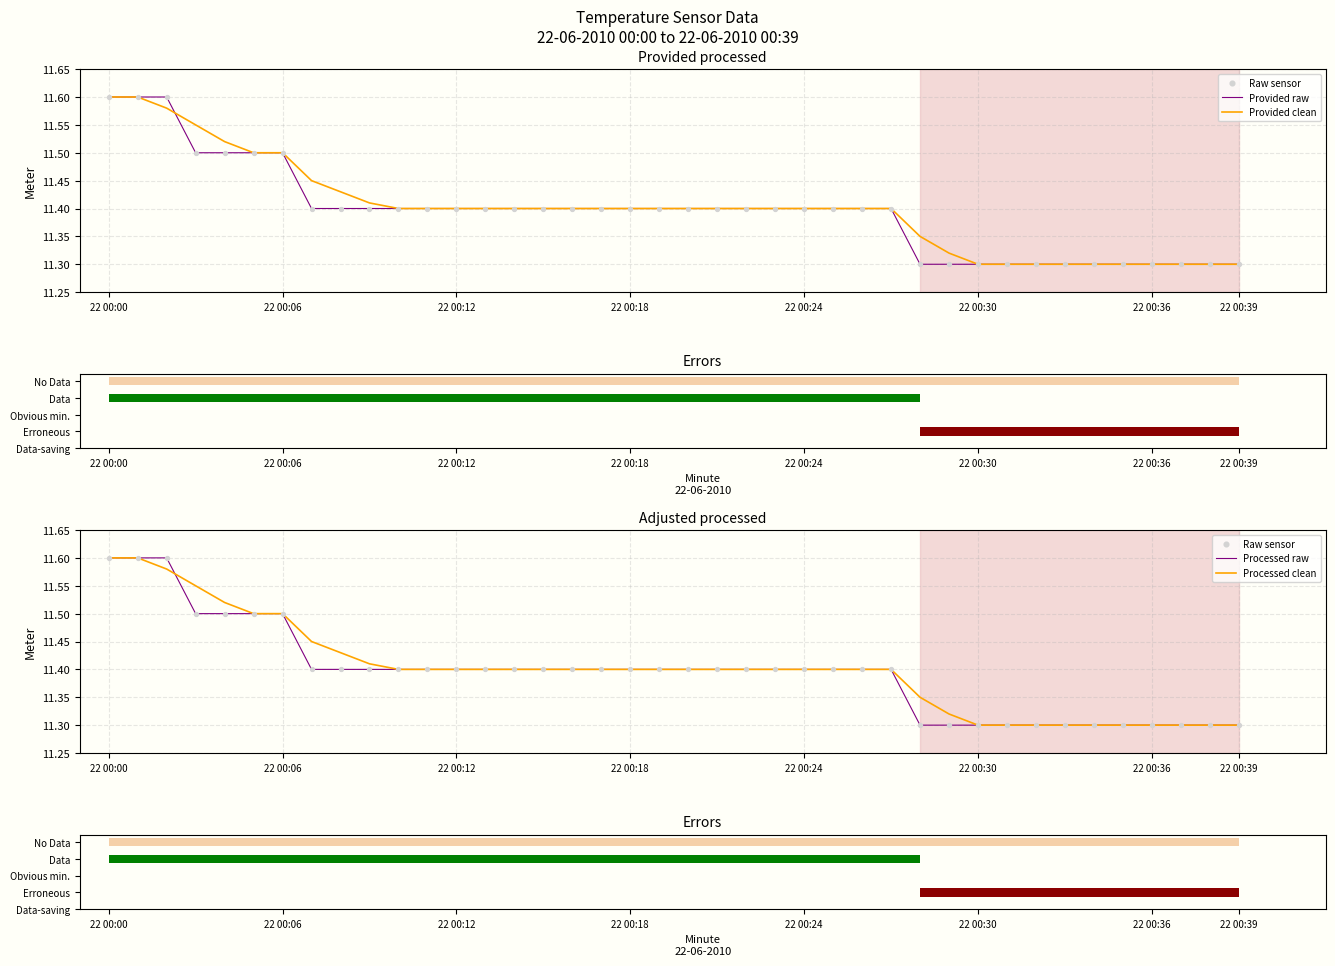

What are all the series names shown in the legend?

Provided raw, Provided clean, Raw sensor, Processed raw, Processed clean